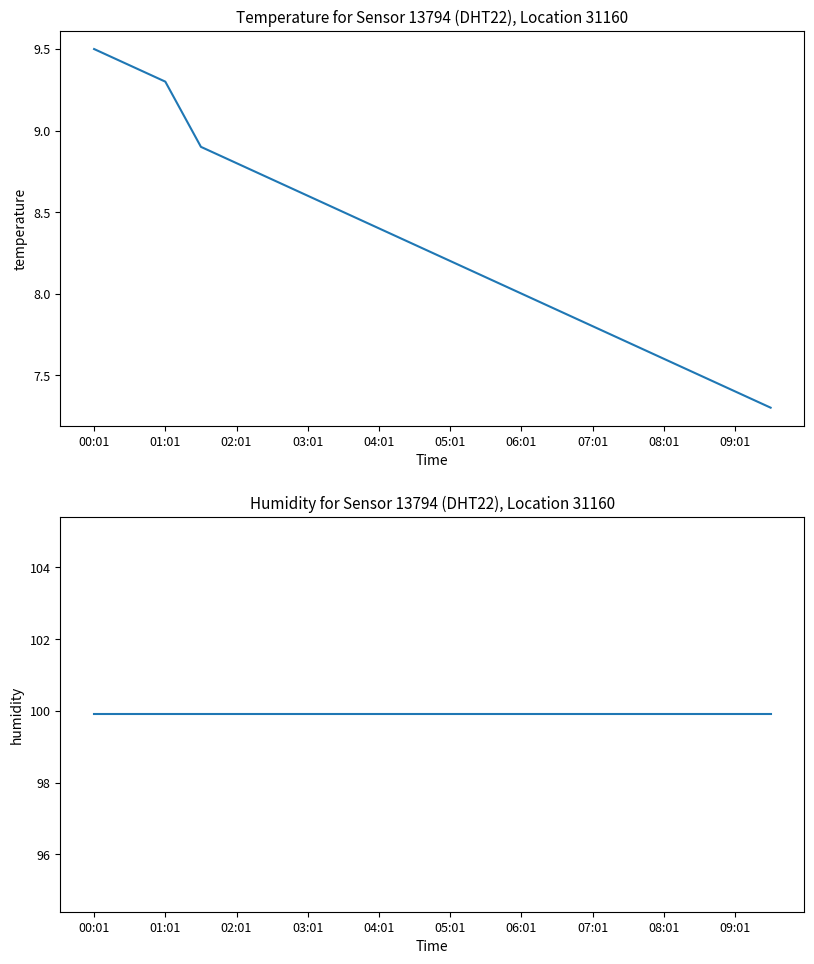

At which label does temperature first exceed 8?

00:01